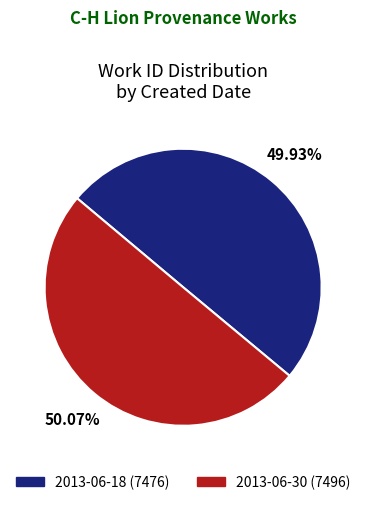

Is there a majority slice in this chart?

Yes